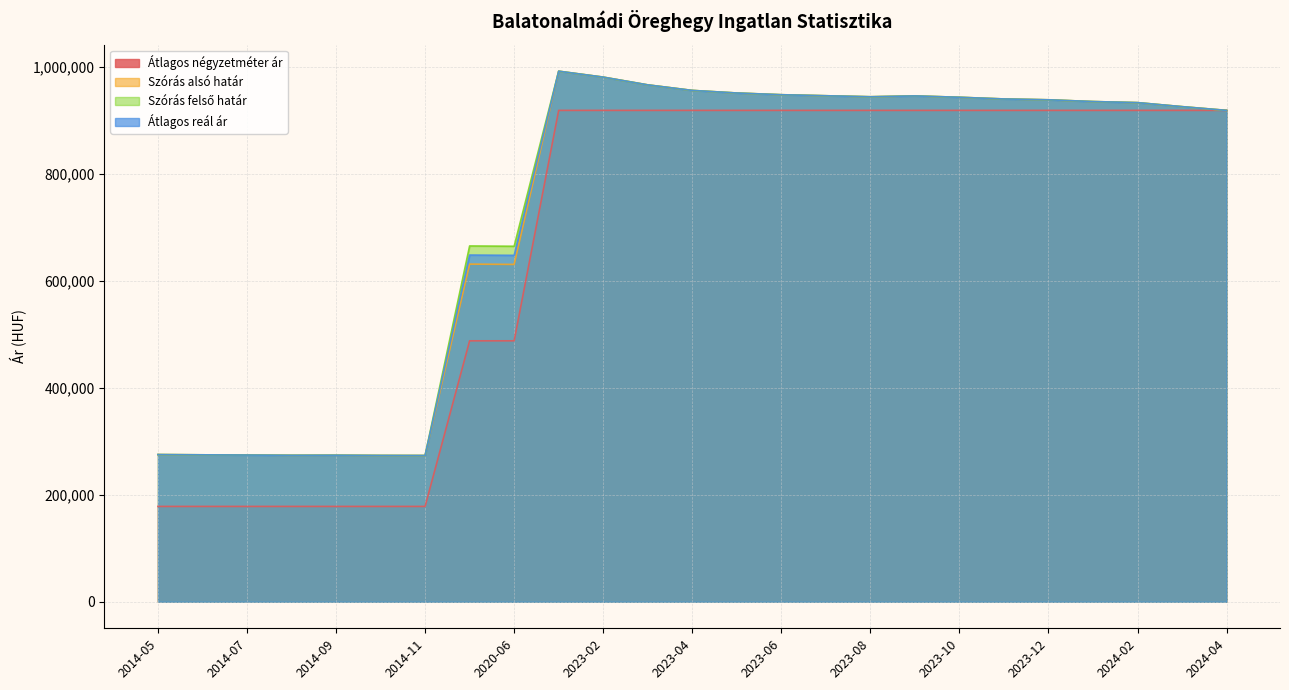

What is the minimum value for Átlagos négyzetméter ár?

178294